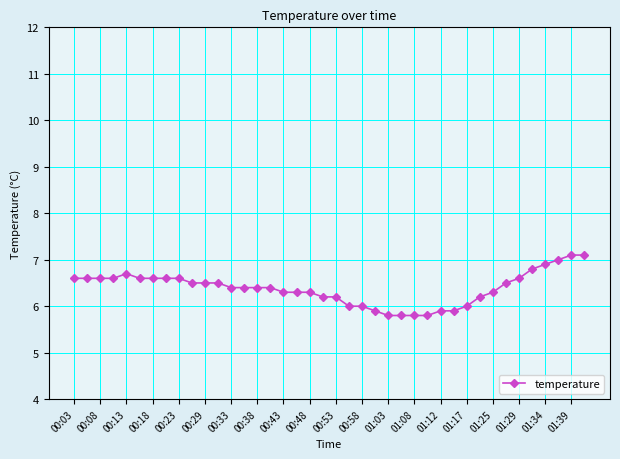

What is the value of the 34th point from the left?

6.5